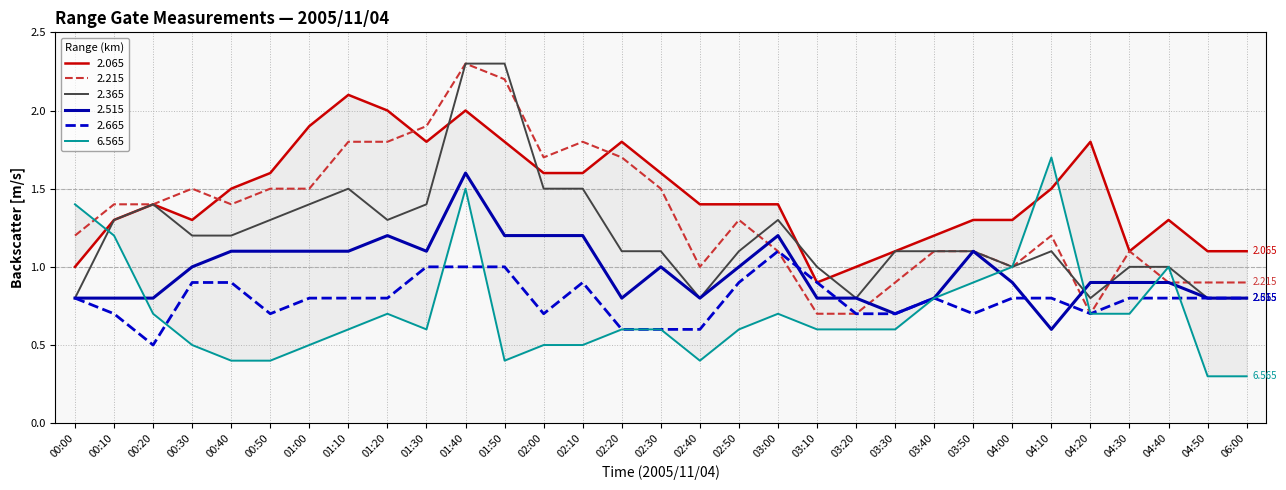

What is the difference between the 6.565 values at 00:50 and 04:10?

1.3